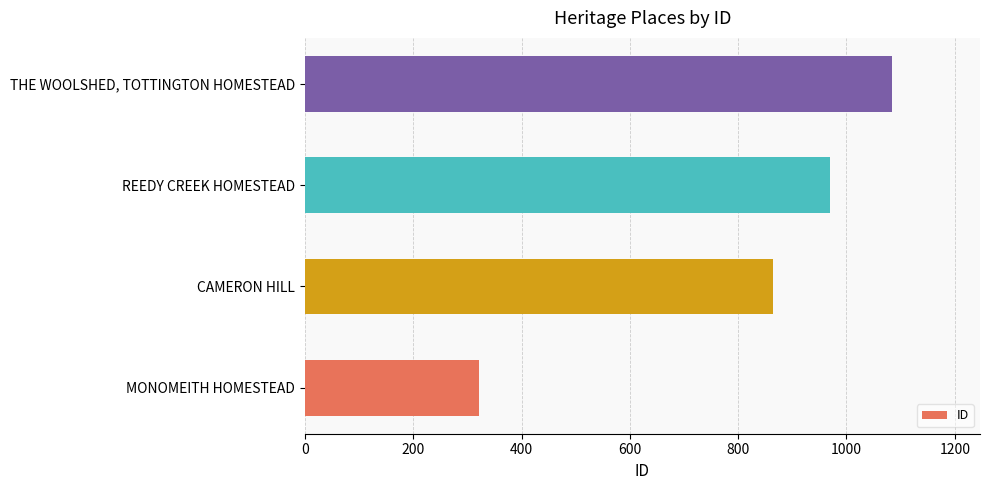

What is the maximum value shown in the chart?

1084